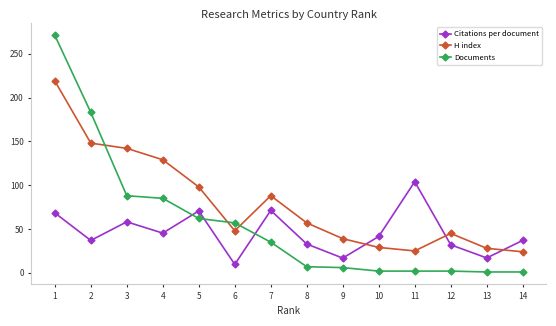

True or false: Documents has a value of 57.0 at 6.

True